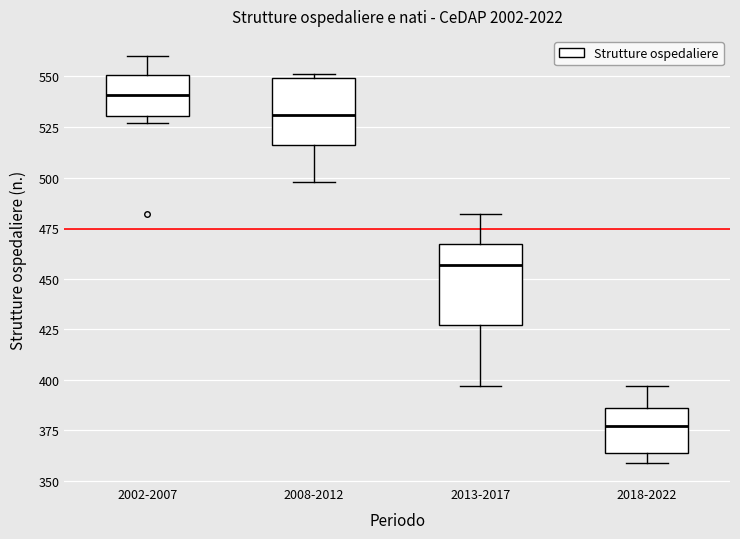

Comparing the boxes themselves (not the whiskers), which one is the tallest?

2013-2017